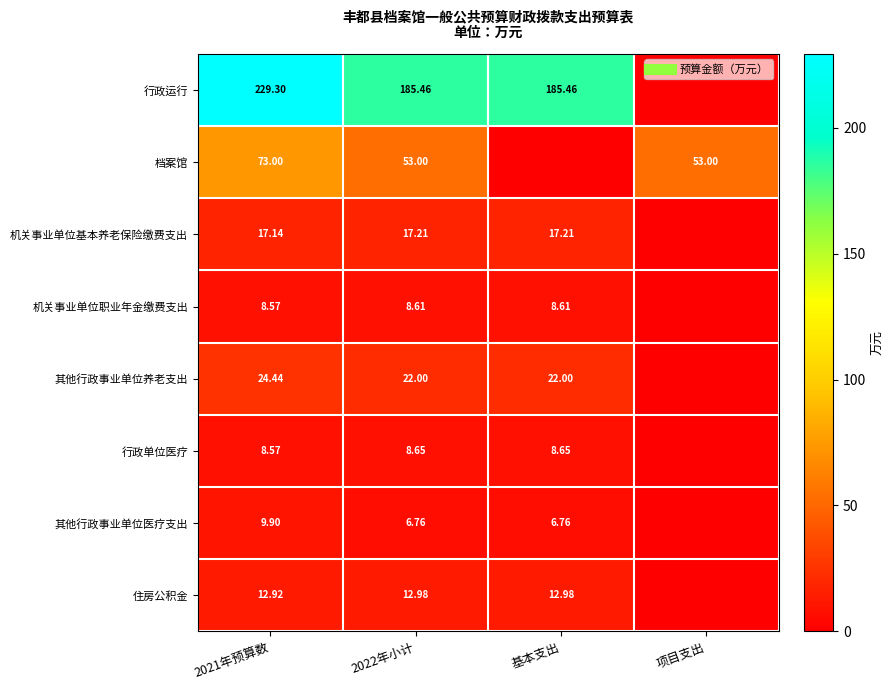

How many values in the 行政运行 series exceed 185?

3